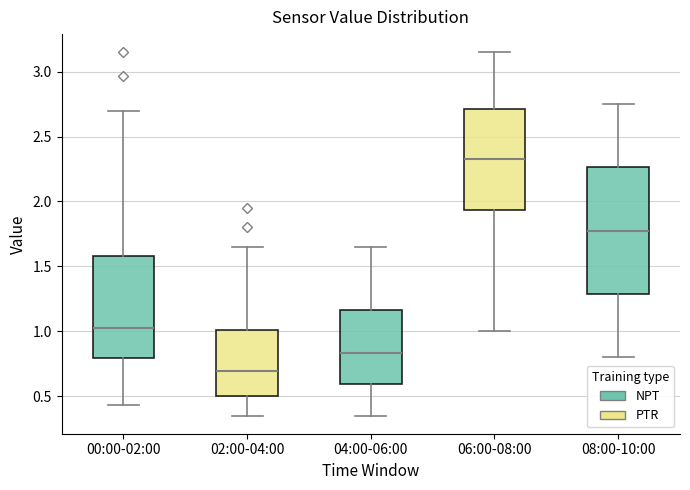

Where is the lower edge of the box for 00:00-02:00 on the y-axis? The values are not printed on the chart, so give them approximately, as read against the axis.

0.80